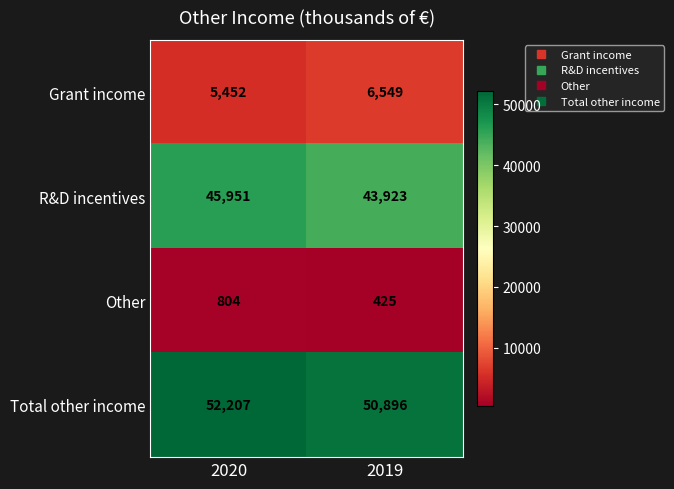

Read the Grant income value at 2019, to the nearest 10.

6550